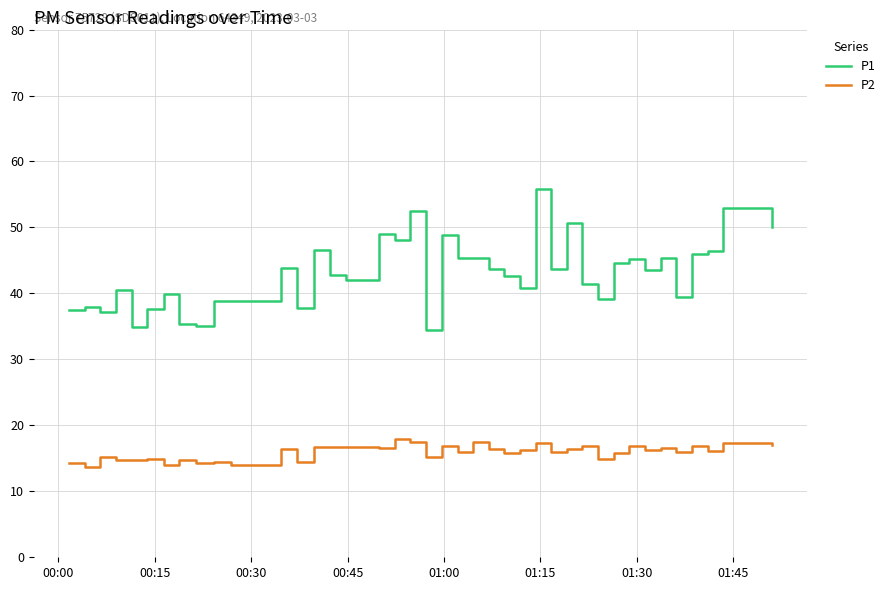

True or false: P2 and P1 cross at least once.

False